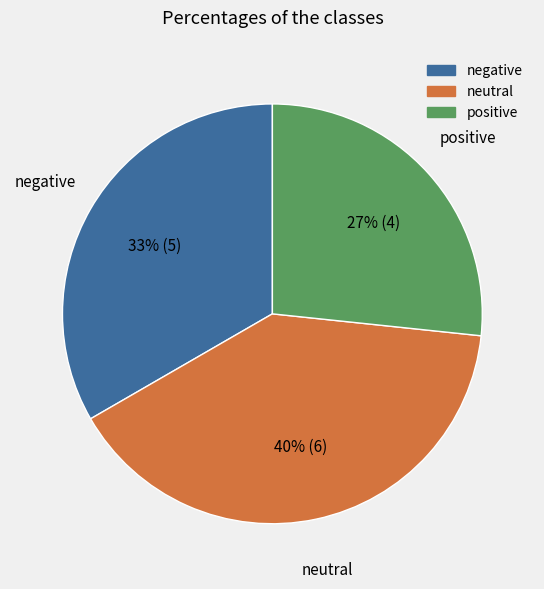

To the nearest percent, what is the average slice percentage?

33%